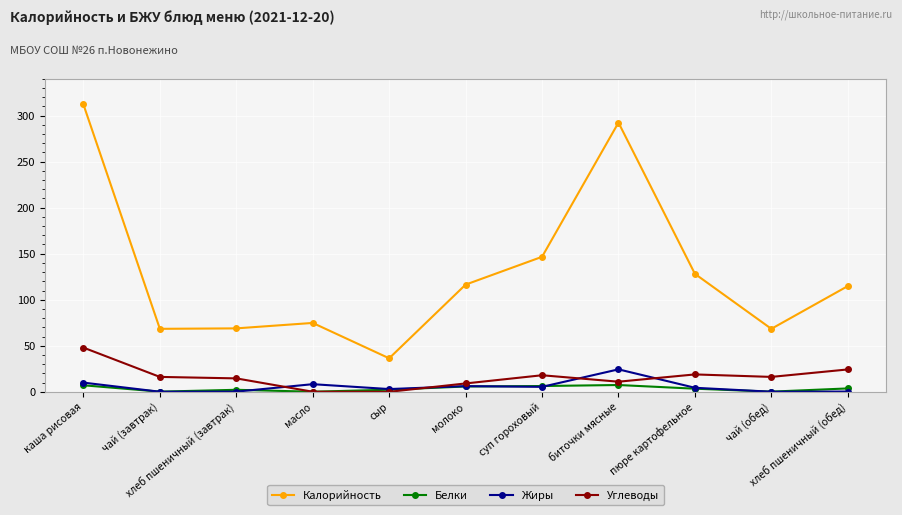

True or false: Белки and Калорийность cross at least once.

False